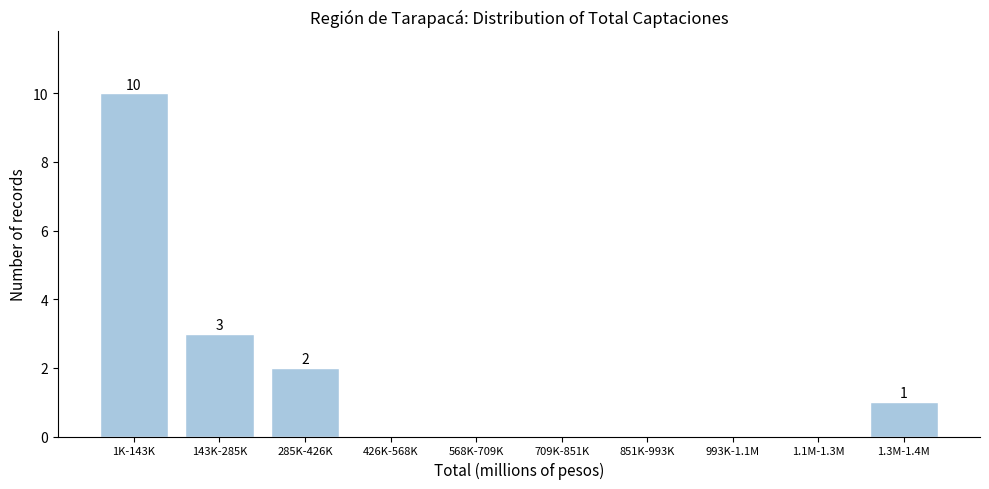

Reading left to right, what are all the values shown in this chart?

1K-143K=10	143K-285K=3	285K-426K=2	426K-568K=0	568K-709K=0	709K-851K=0	851K-993K=0	993K-1.1M=0	1.1M-1.3M=0	1.3M-1.4M=1